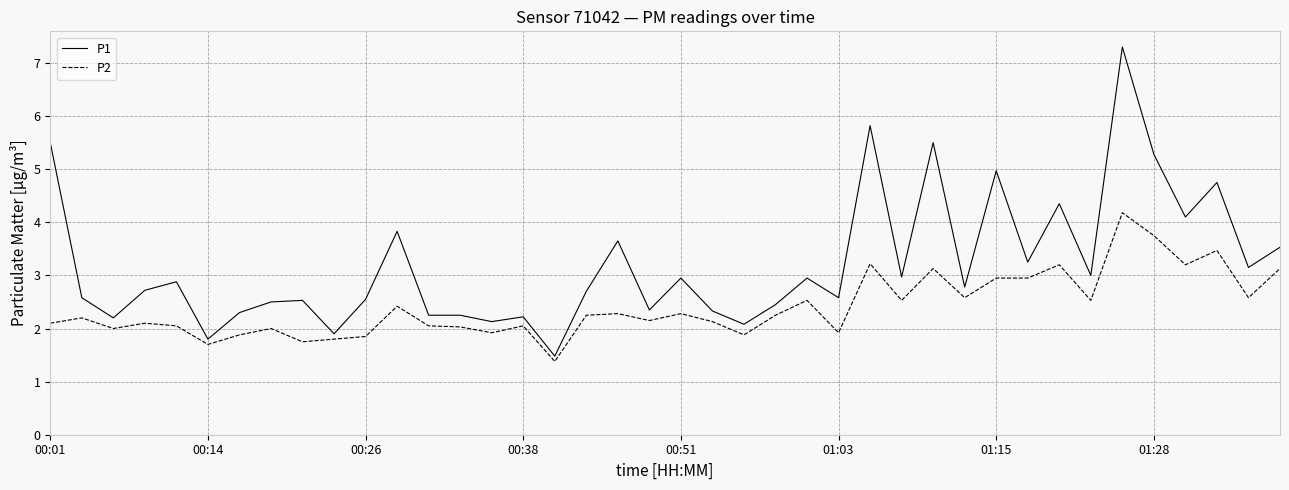

What is the smallest value displayed?

1.4